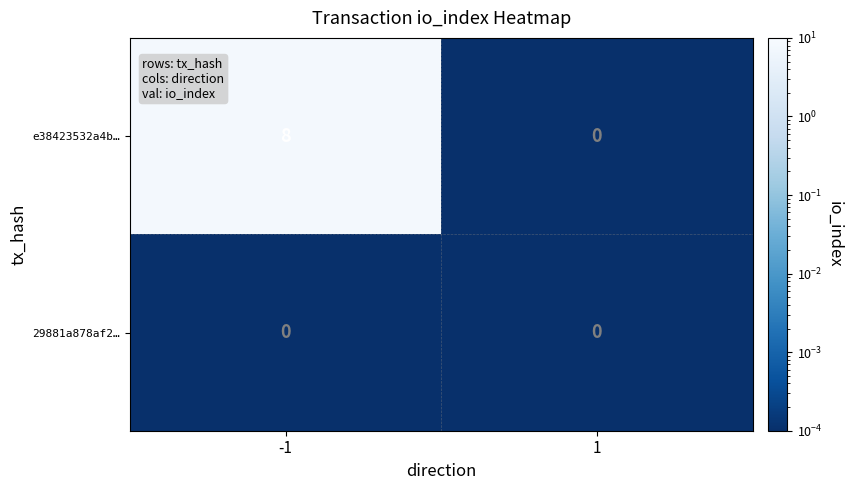

True or false: e38423532a4b… has a value of 14 at -1.

False